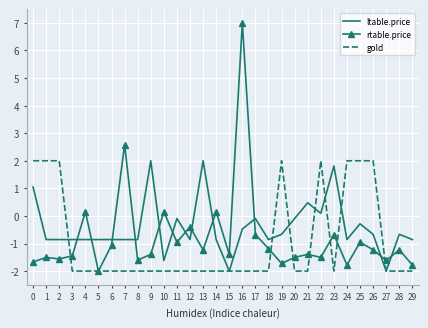

What is the total value across all series at 12?

-3.3